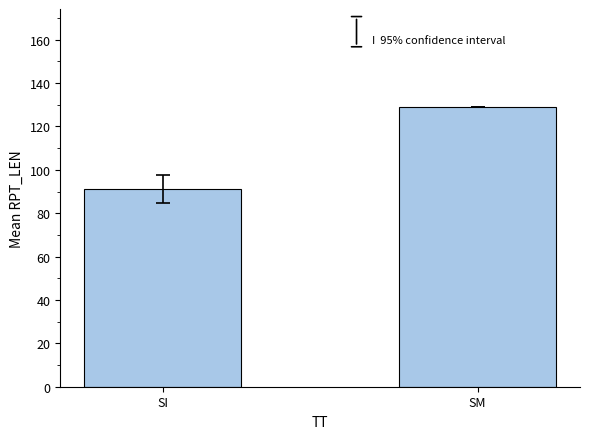

How many data points are less than 129?

1